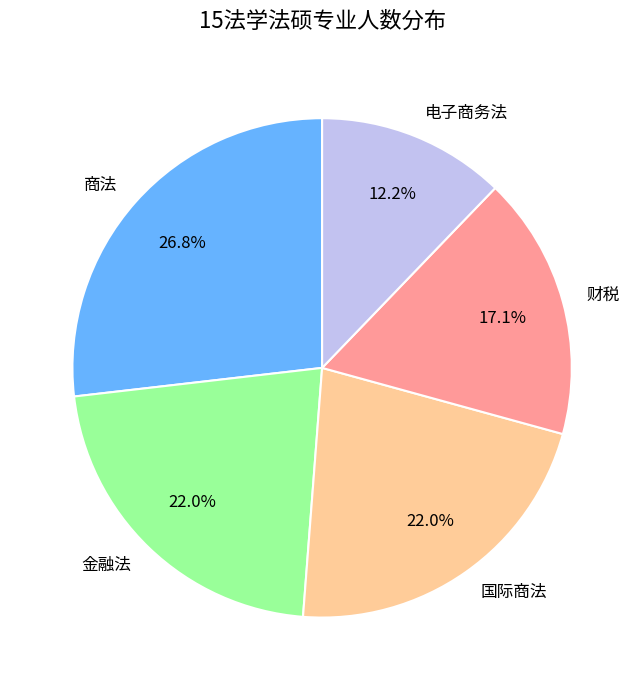

What is the smallest slice in the pie chart?

电子商务法